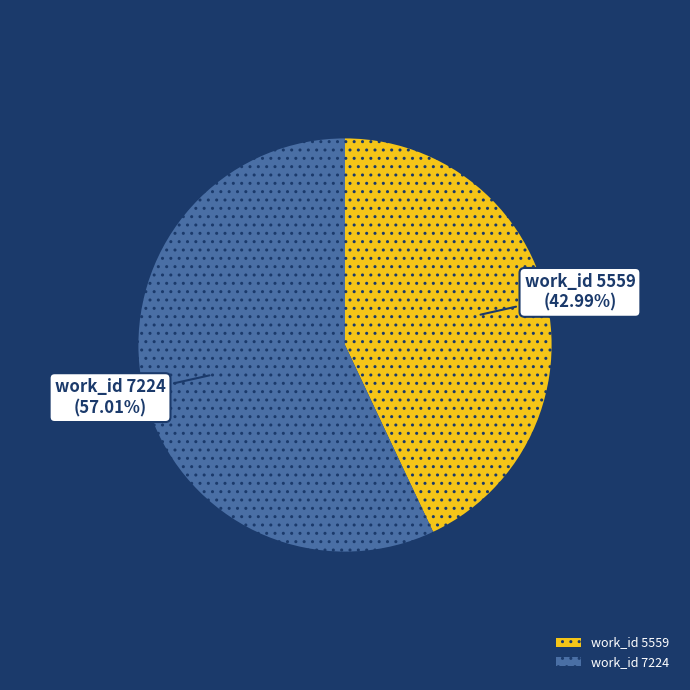

Rank the categories by value from highest to lowest.

work_id 7224, work_id 5559